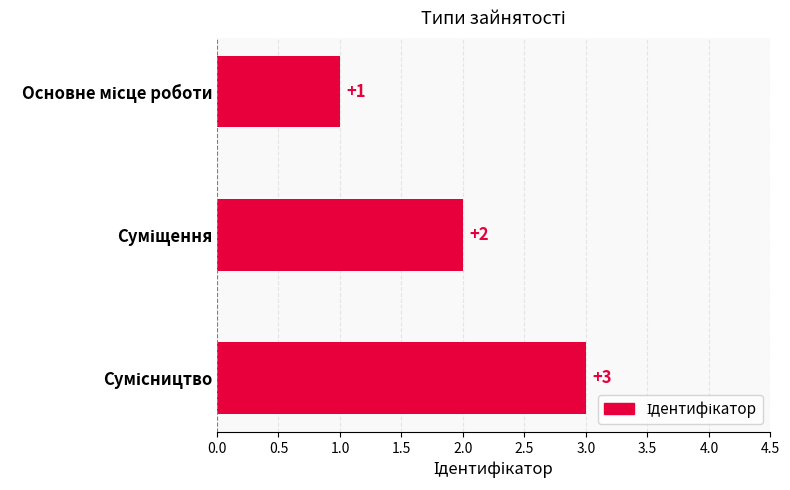

What is the maximum value shown in the chart?

3